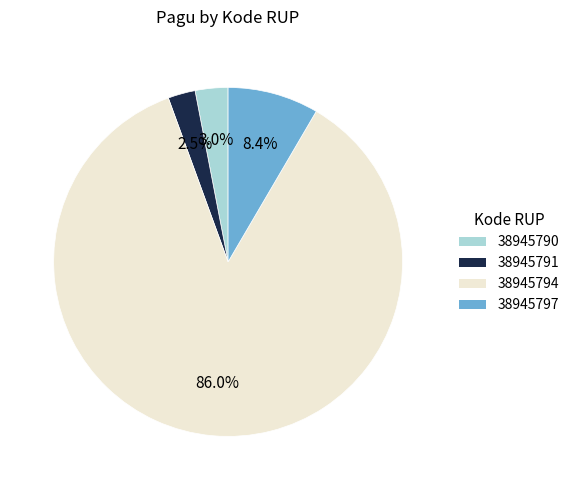

What is the ratio of the value at 38945794 to the value at 38945797?

10.2